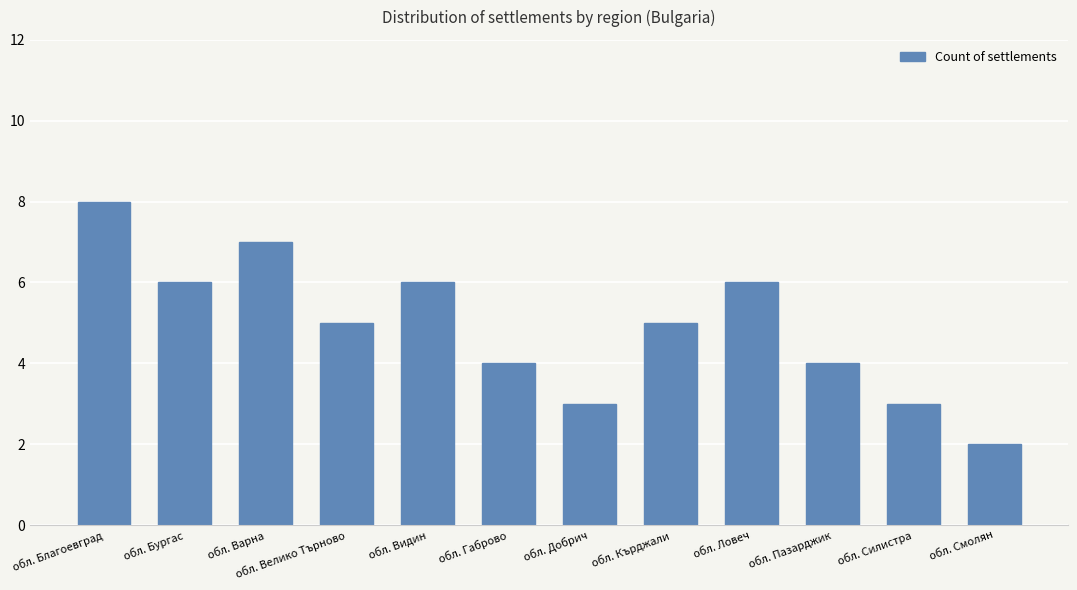

How many series are shown in this chart?

1